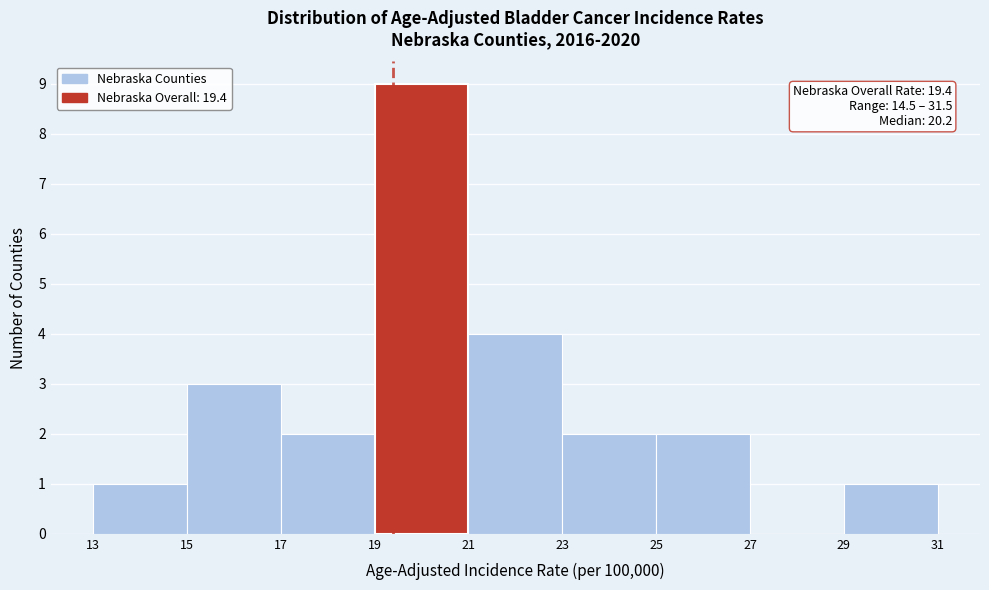

Which range on the x-axis has the tallest bar?

19 to 21